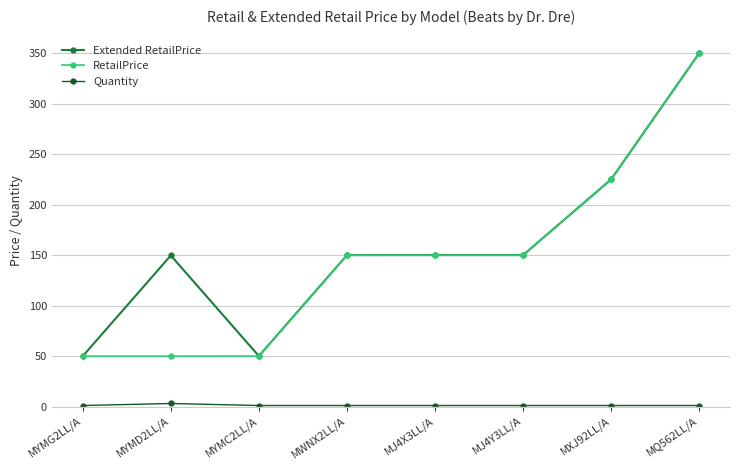

What is the label of the 1st point from the left?

MYMG2LL/A